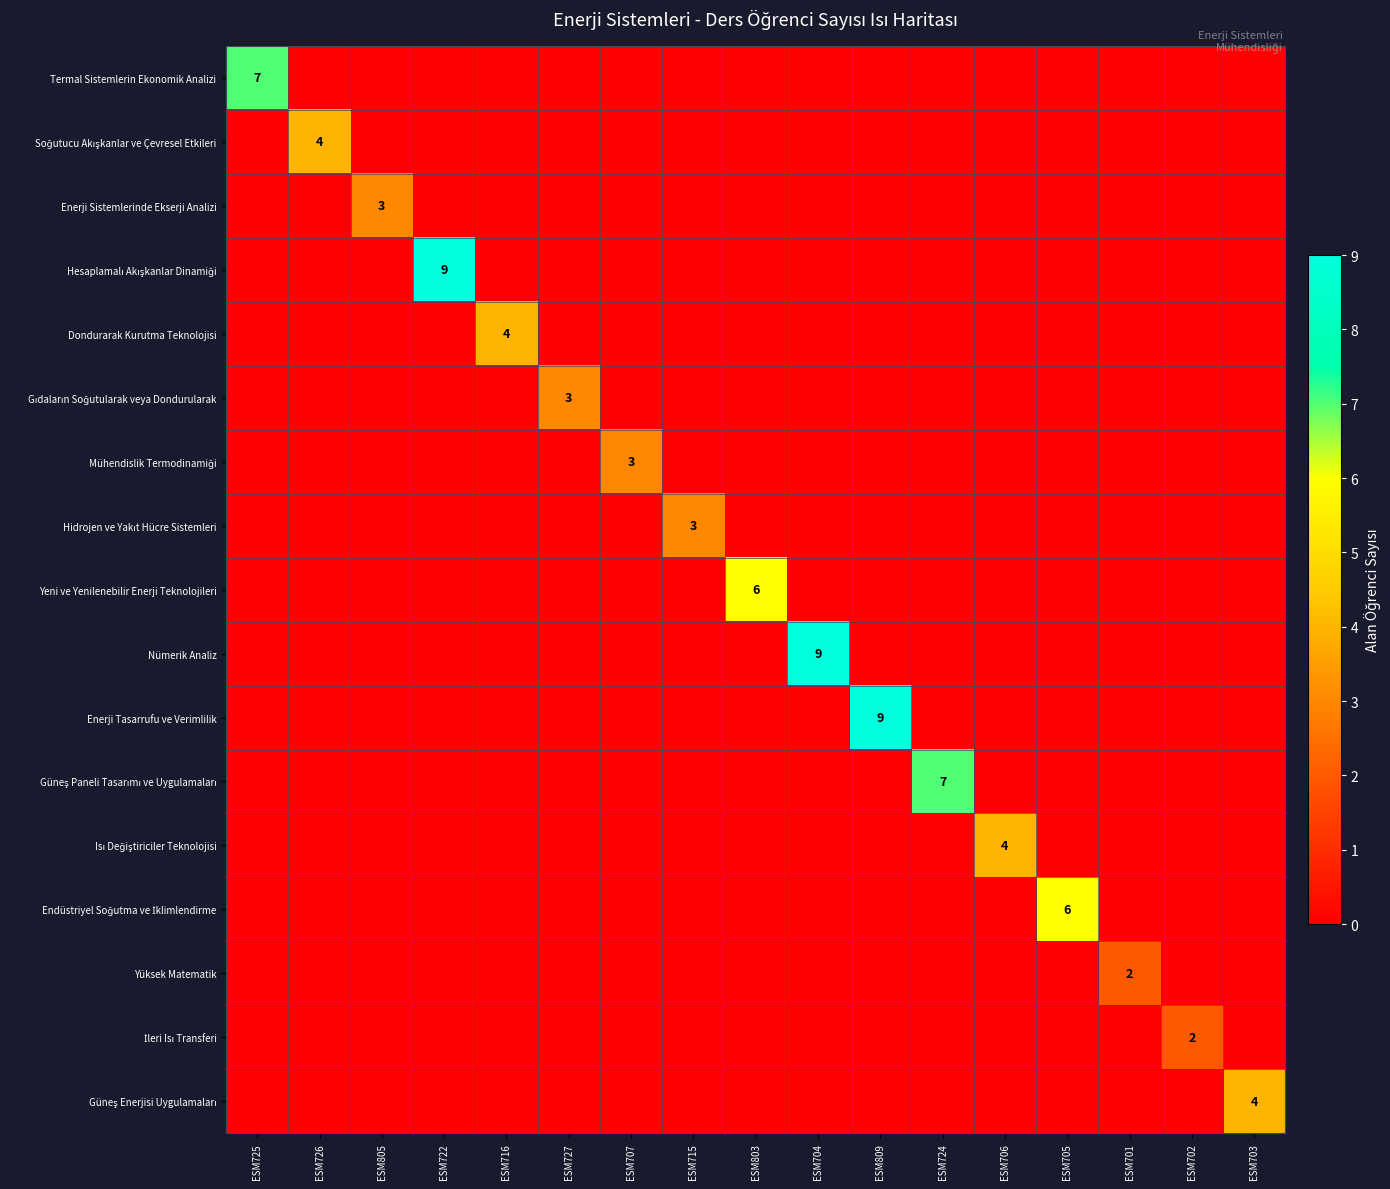

The value of Güneş Paneli Tasarımı ve Uygulamaları at ESM725 is 0. True or false?

True